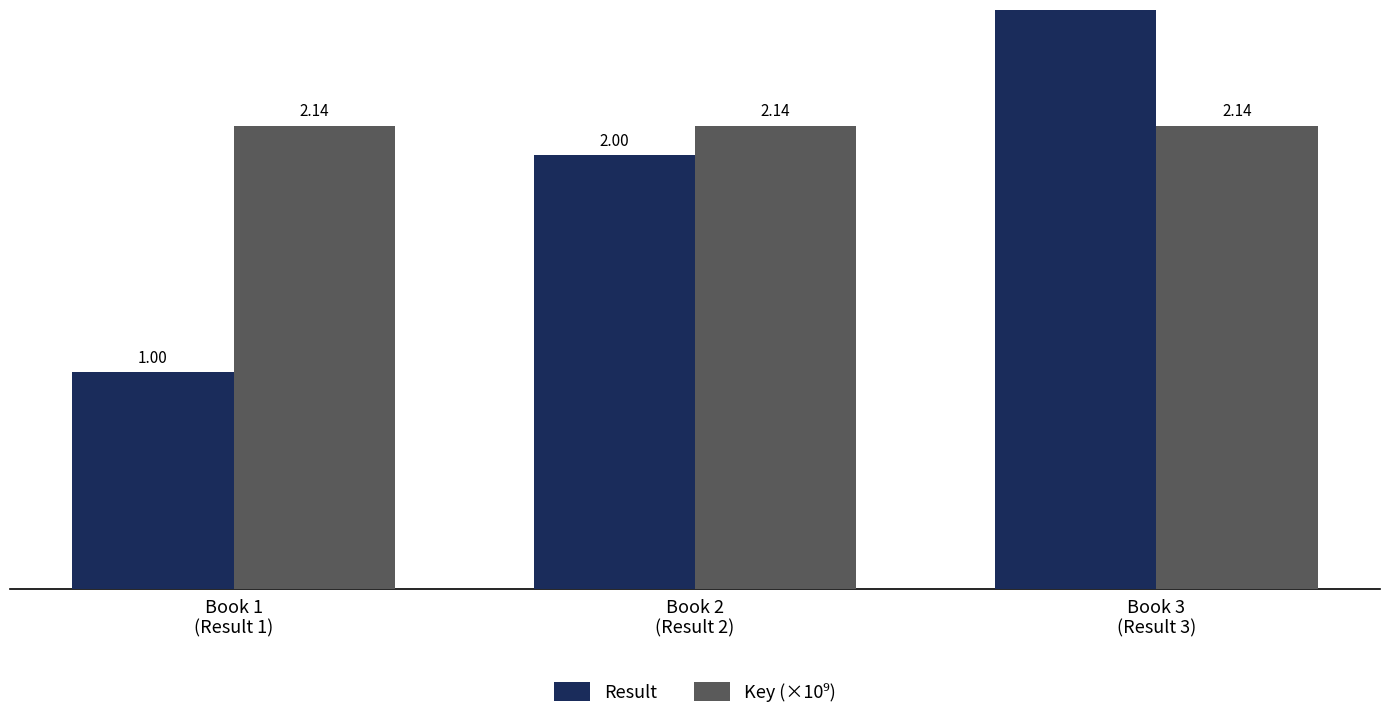

True or false: Result has a value of 2.8 at Book 2
(Result 2).

False